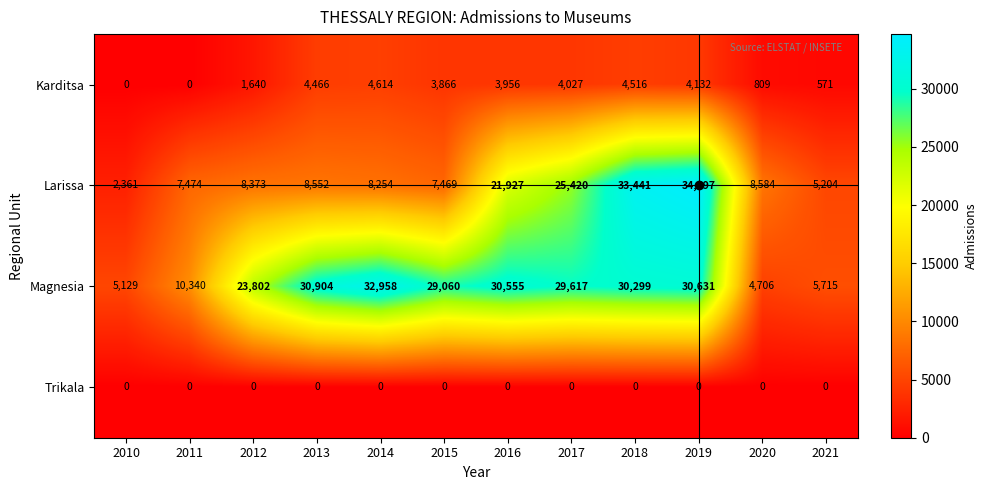

List the series in order of their peak value, highest first.

Larissa, Magnesia, Karditsa, Trikala